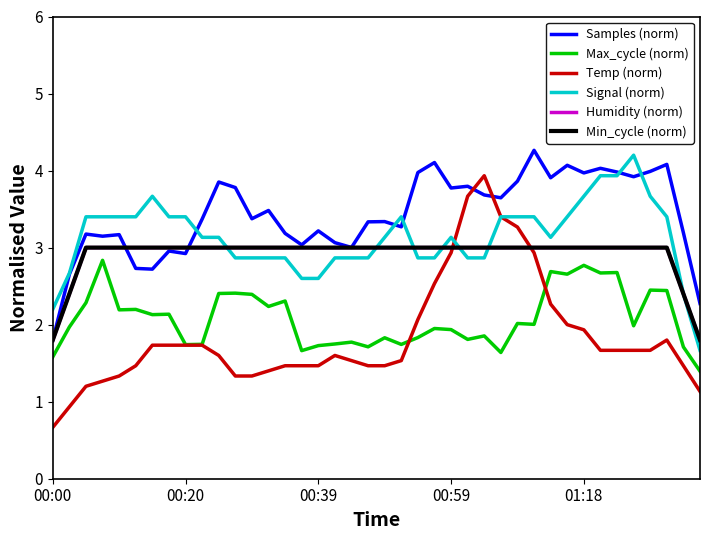

Does the chart display data point markers on the line(s)?

No